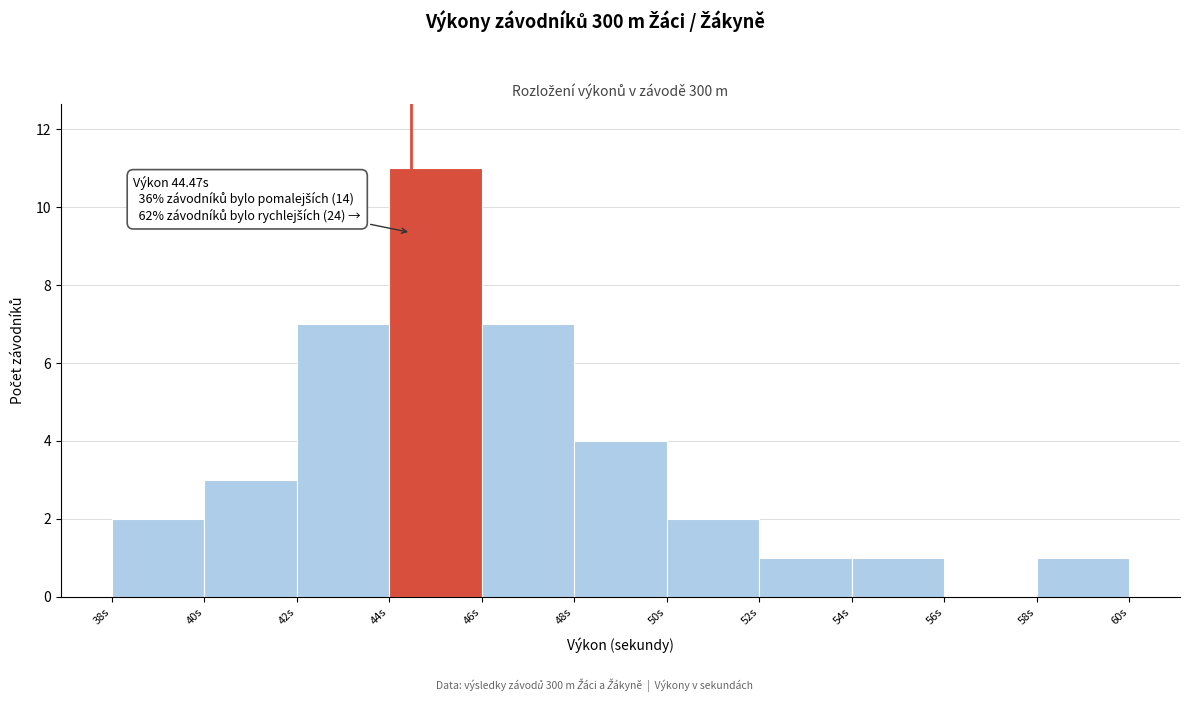

Over which range of the x-axis is the bar tallest?

44 to 46